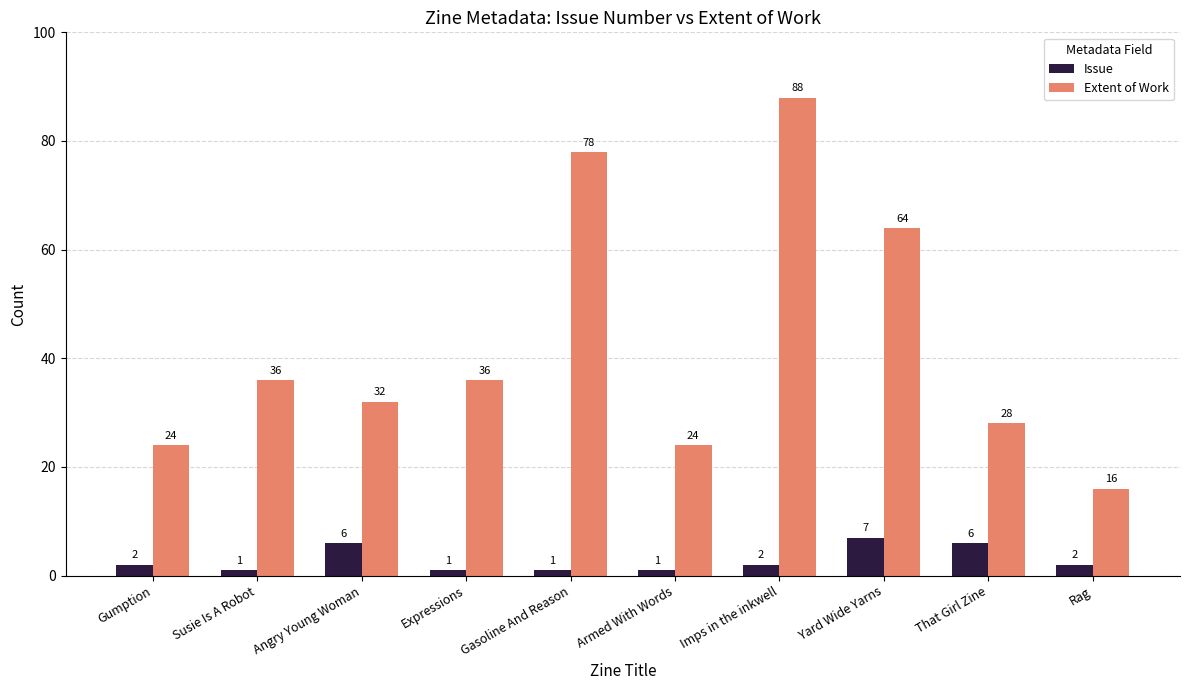

True or false: Extent of Work has a value of 28 at That Girl Zine.

True